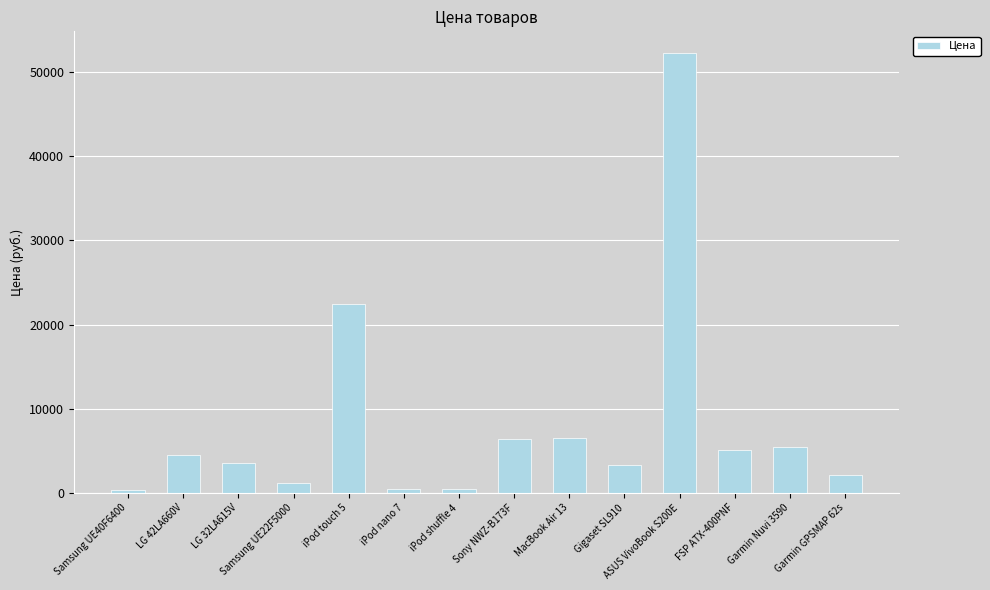

At which label is the value closest to 26261?

iPod touch 5